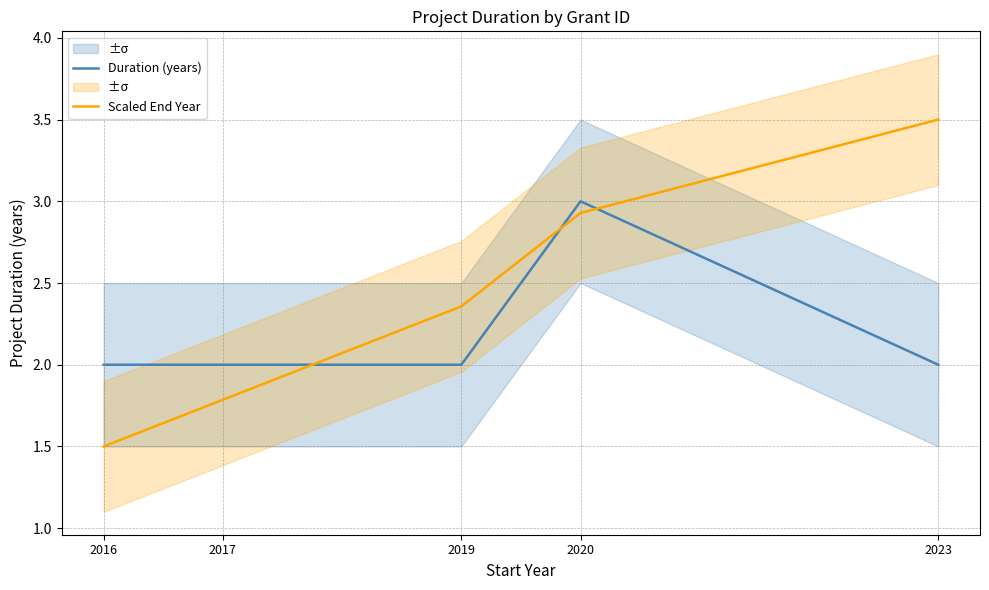

How many data points in Duration (years) are above 2?

1